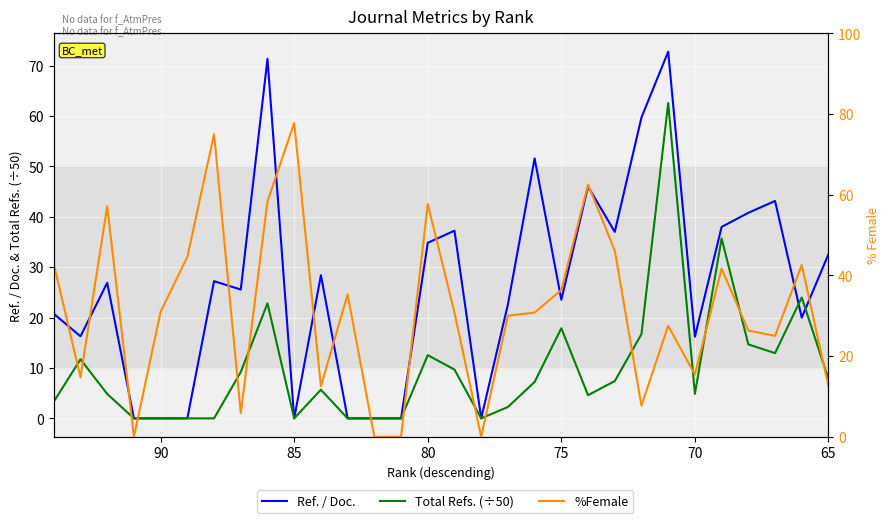

True or false: Ref. / Doc. has a value of 45.7 at 80.

False